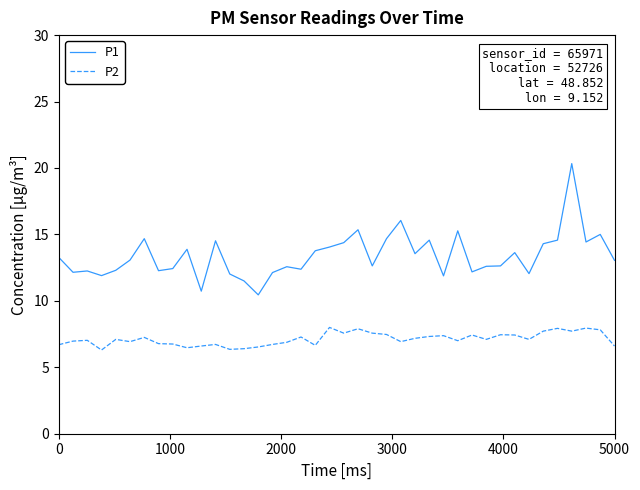

Which series has the widest spread of values?

P1